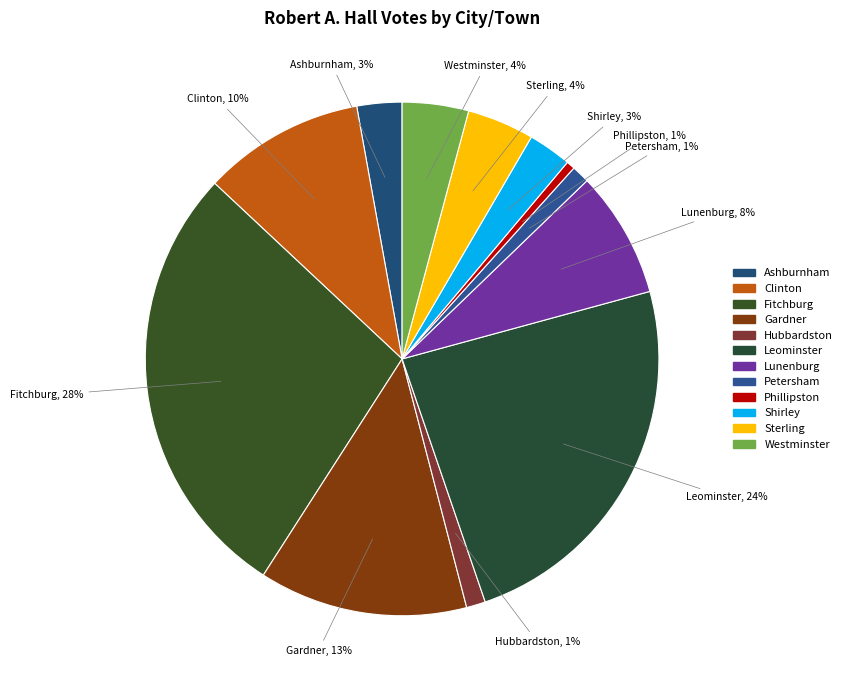

To the nearest percent, what portion does Gardner represent?

13%